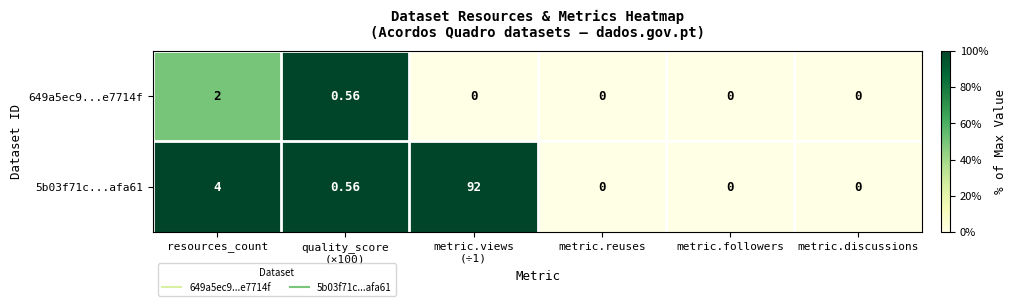

What is the total value across all series at metric.views
(÷1)?

92.0